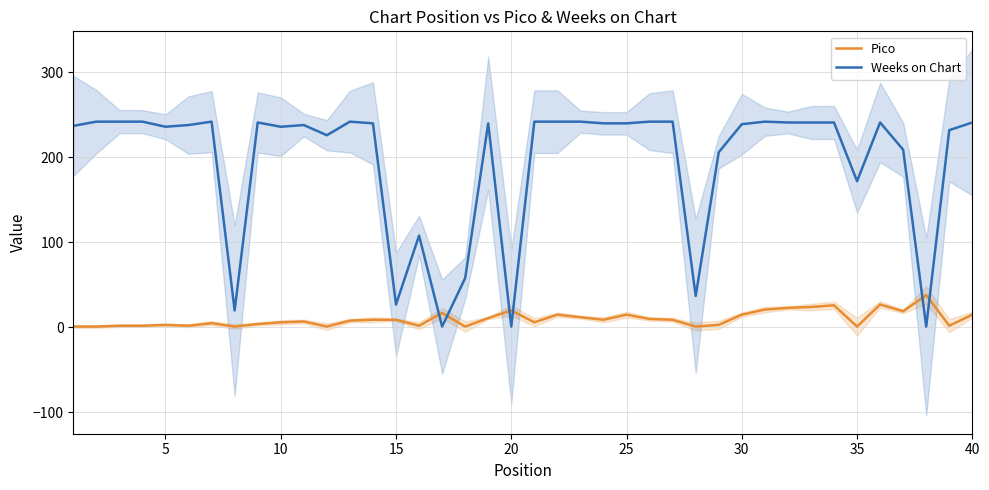

True or false: Pico and Weeks on Chart cross at least once.

True